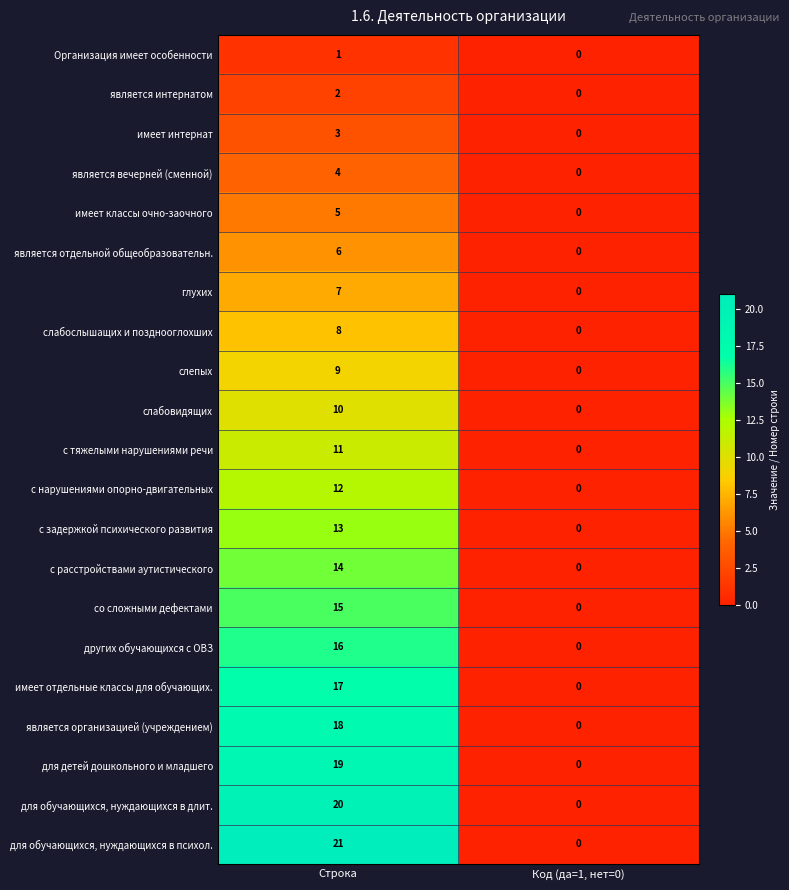

The value of слабовидящих at Код (да=1, нет=0) is -4. True or false?

False